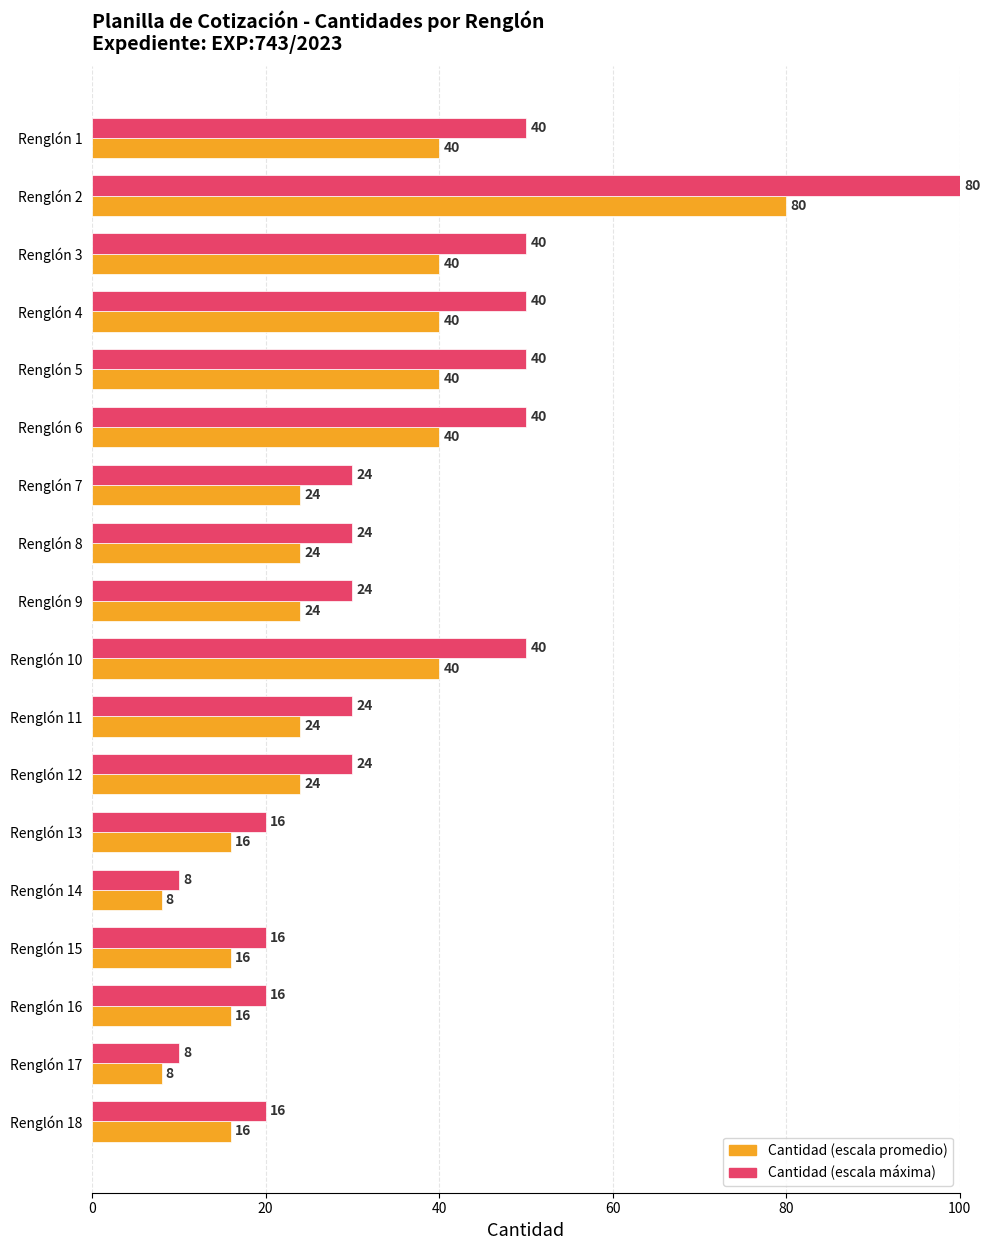

Rank the series by their average value, from lowest to highest.

Cantidad (escala promedio), Cantidad (escala máxima)